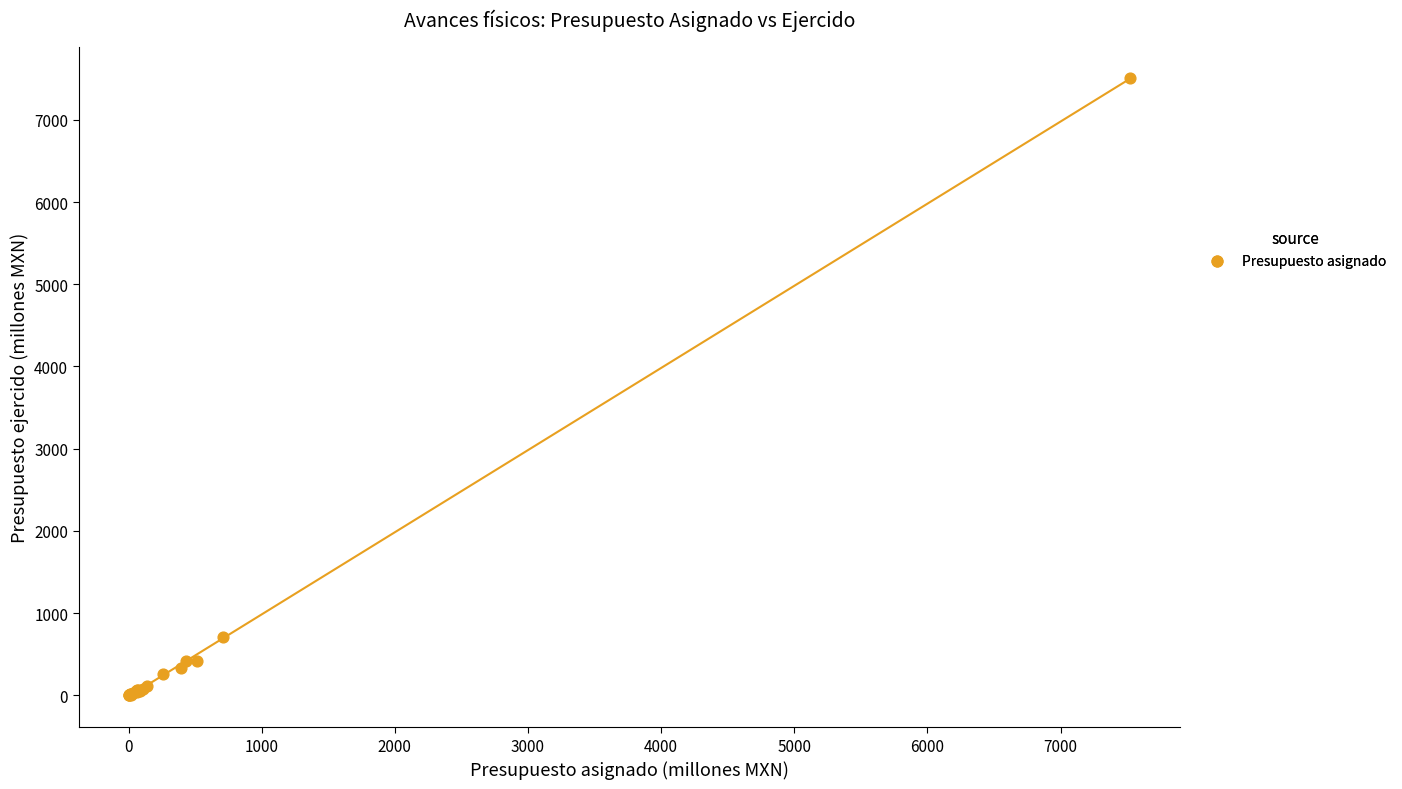

What Y value in the scatter plot is closest to 3753?

708.8